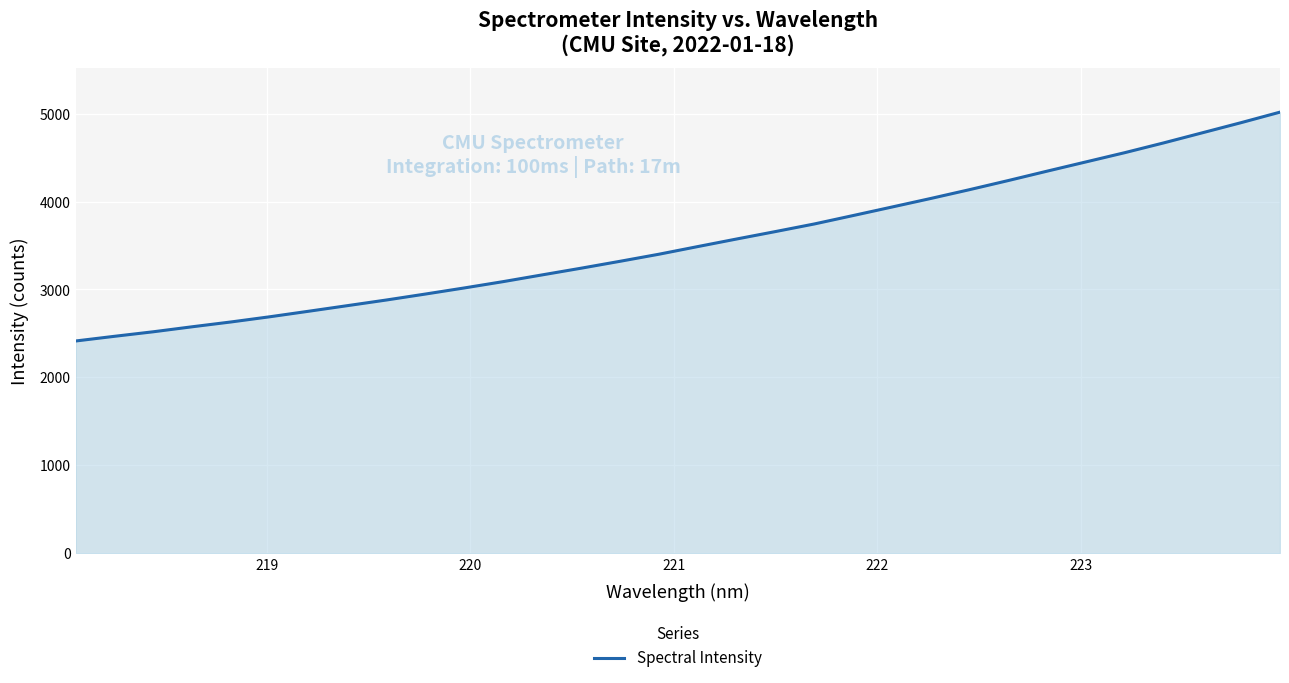

What is the difference between the maximum and minimum values?

2602.7